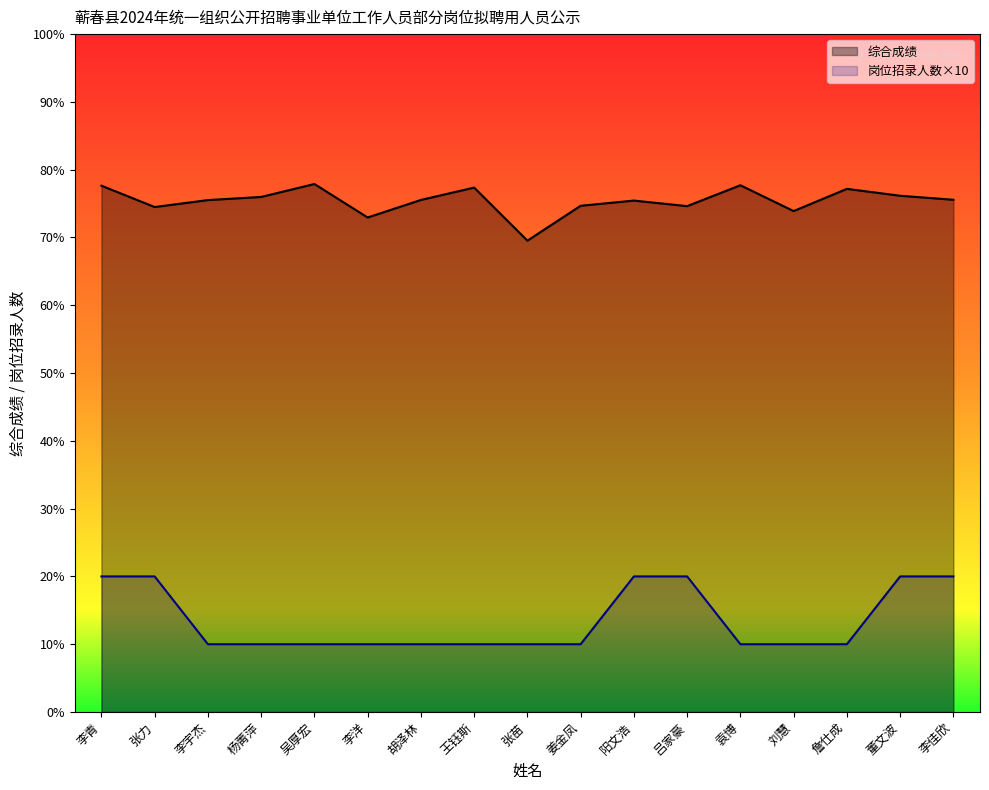

What value does the 岗位招录人数 series have at 董文波?

20.0